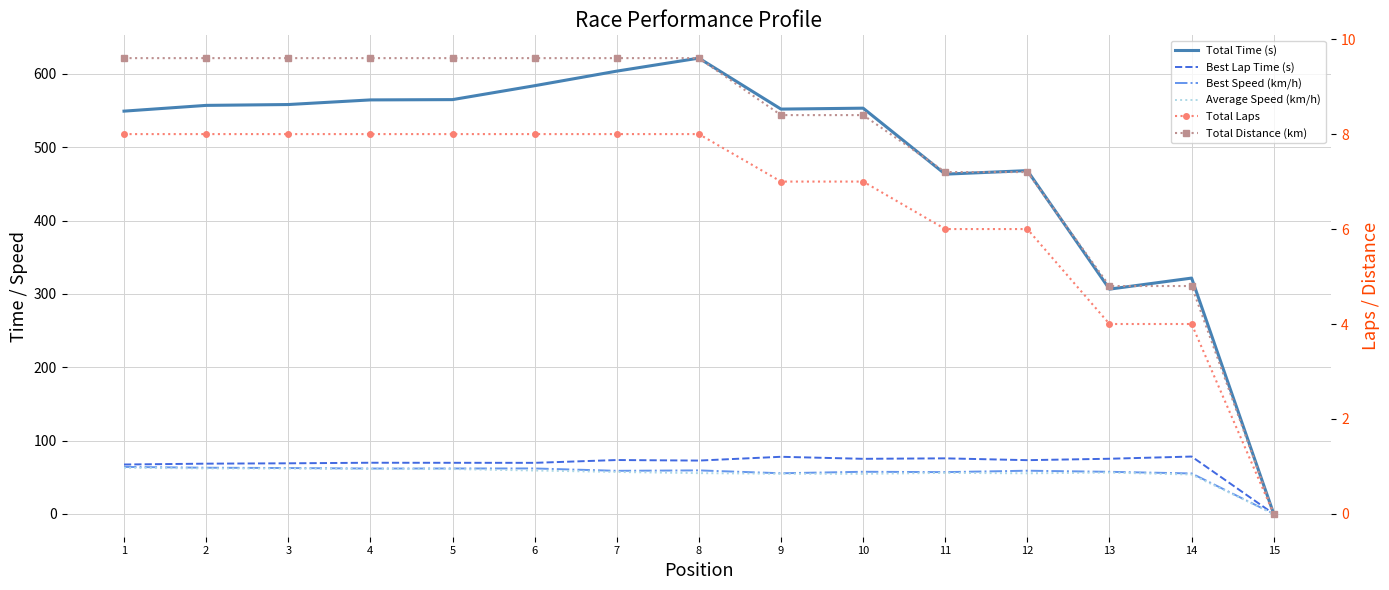

Reading left to right, list all the values displayed in this chart.

Total Time (s): 1=549.2	2=557.1	3=558.2	4=564.5	5=564.9	6=583.9	7=603.8	8=621.5	9=552.0	10=553.2	11=463.3	12=468.1	13=306.5	14=321.6	15=0.0
Best Lap Time (s): 1=67.4	2=68.5	3=69.0	4=69.8	5=69.7	6=69.7	7=73.5	8=72.8	9=77.9	10=75.2	11=75.8	12=73.3	13=75.2	14=78.3	15=0.0
Best Speed (km/h): 1=64.1	2=63.0	3=62.6	4=61.9	5=62.0	6=62.0	7=58.8	8=59.4	9=55.4	10=57.5	11=57.0	12=58.9	13=57.4	14=55.2	15=0.0
Average Speed (km/h): 1=62.9	2=62.0	3=61.9	4=61.2	5=61.2	6=59.2	7=57.2	8=55.6	9=54.8	10=54.7	11=56.0	12=55.4	13=56.4	14=53.7	15=0.0
Total Laps: 1=8.0	2=8.0	3=8.0	4=8.0	5=8.0	6=8.0	7=8.0	8=8.0	9=7.0	10=7.0	11=6.0	12=6.0	13=4.0	14=4.0	15=0.0
Total Distance (km): 1=9.6	2=9.6	3=9.6	4=9.6	5=9.6	6=9.6	7=9.6	8=9.6	9=8.4	10=8.4	11=7.2	12=7.2	13=4.8	14=4.8	15=0.0